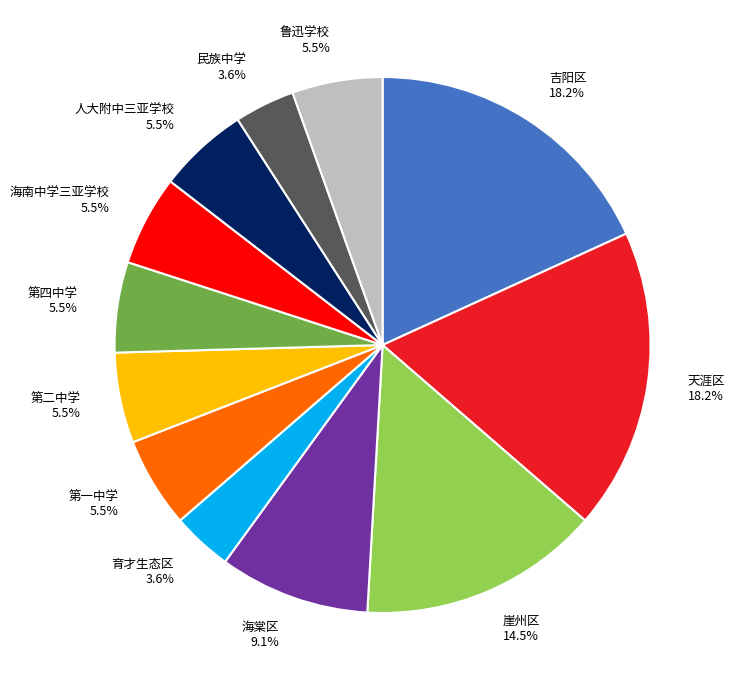

Does 第四中学 represent more than half of the total?

No